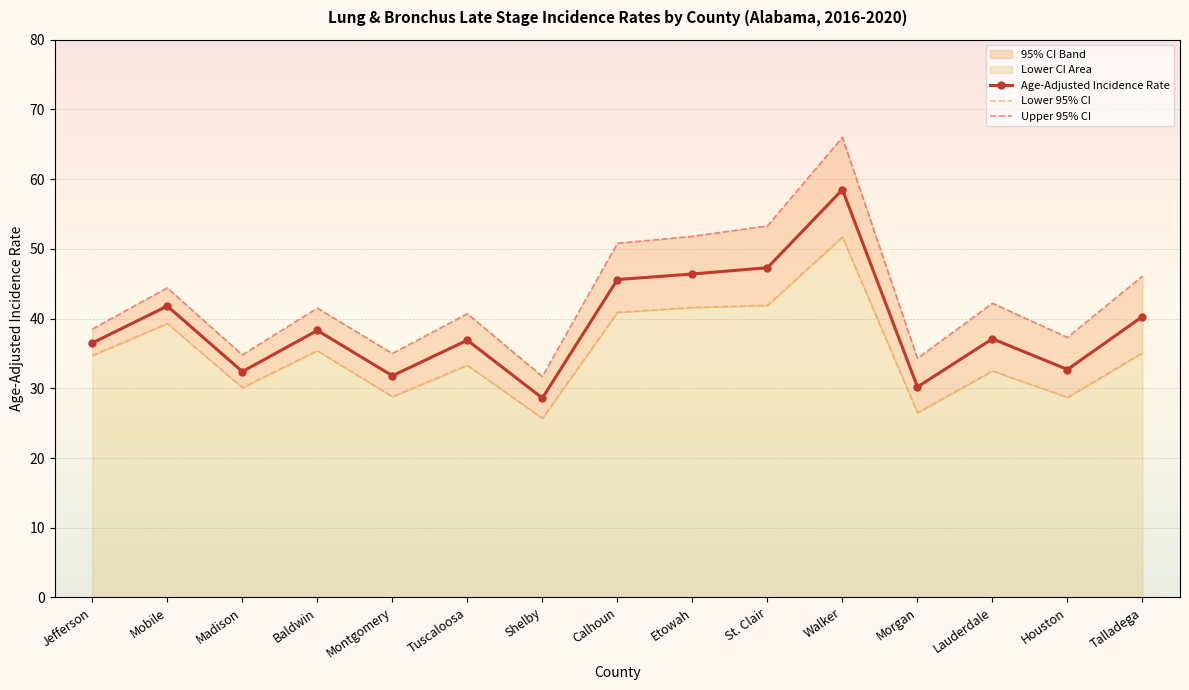

True or false: Age-Adjusted Incidence Rate has more than 1 points higher than both neighbors.

True